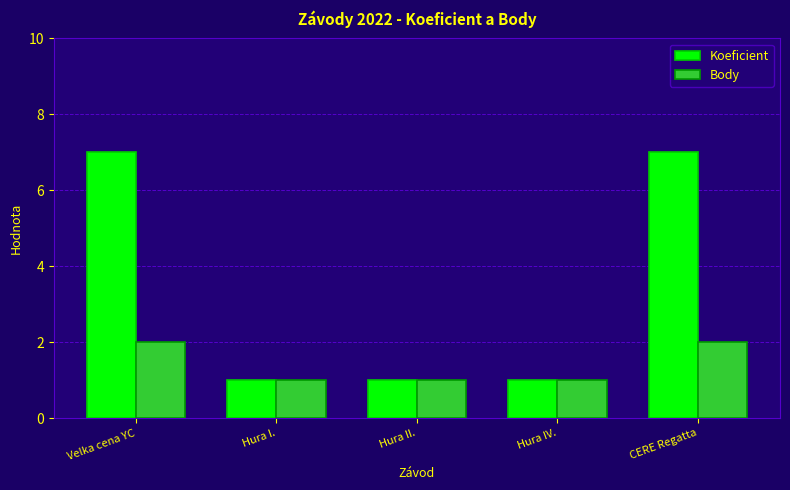

Which series has the largest total across all categories?

Koeficient